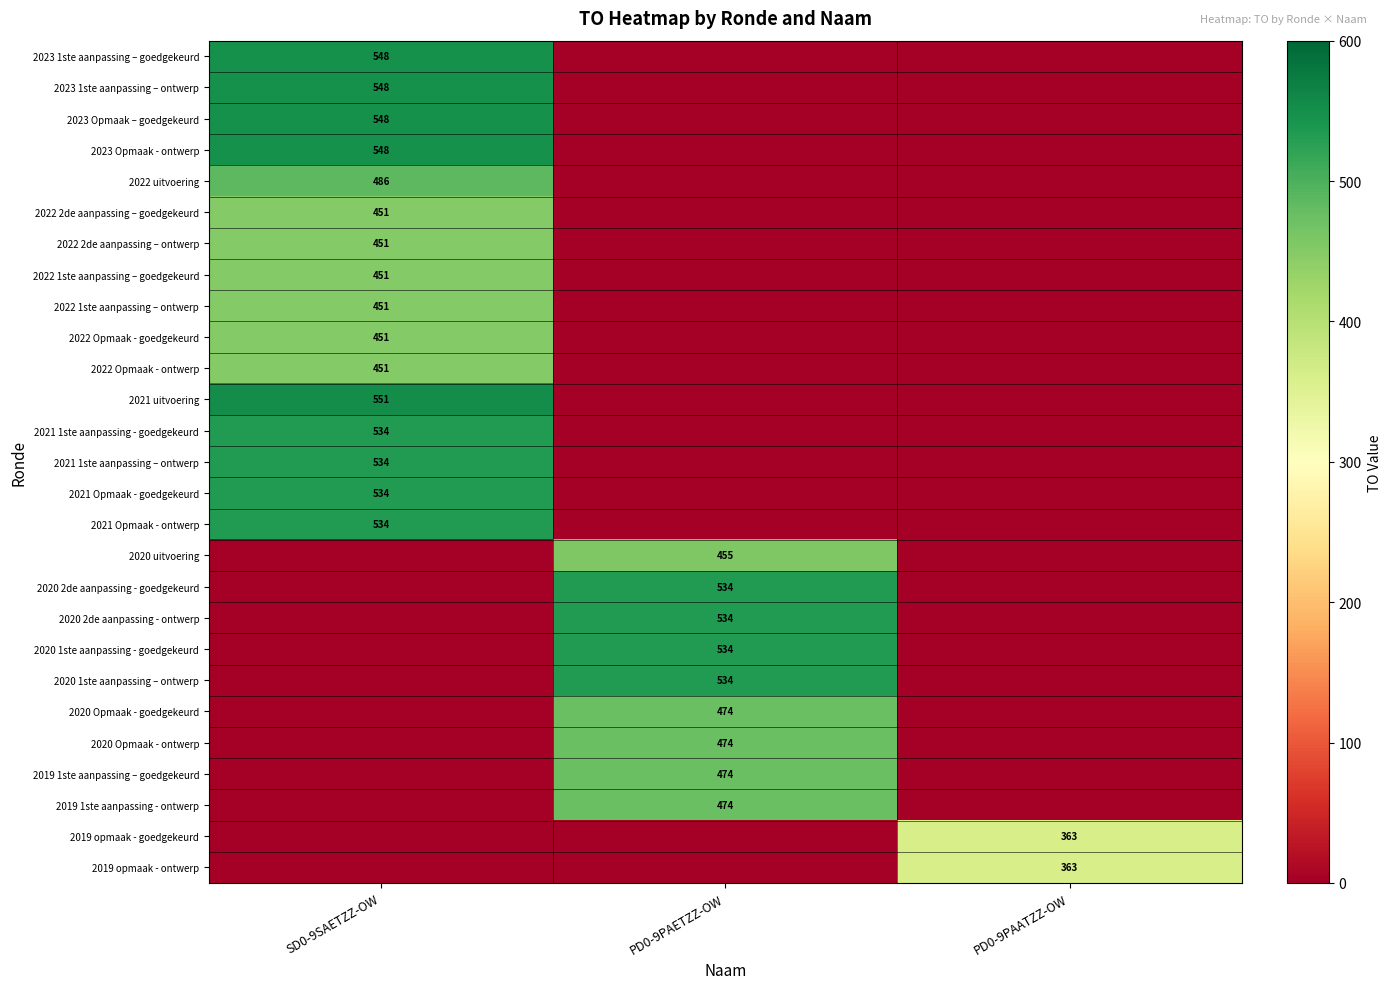

Is it true that 2019 opmaak - ontwerp equals 116 at PD0-9PAATZZ-OW?

False